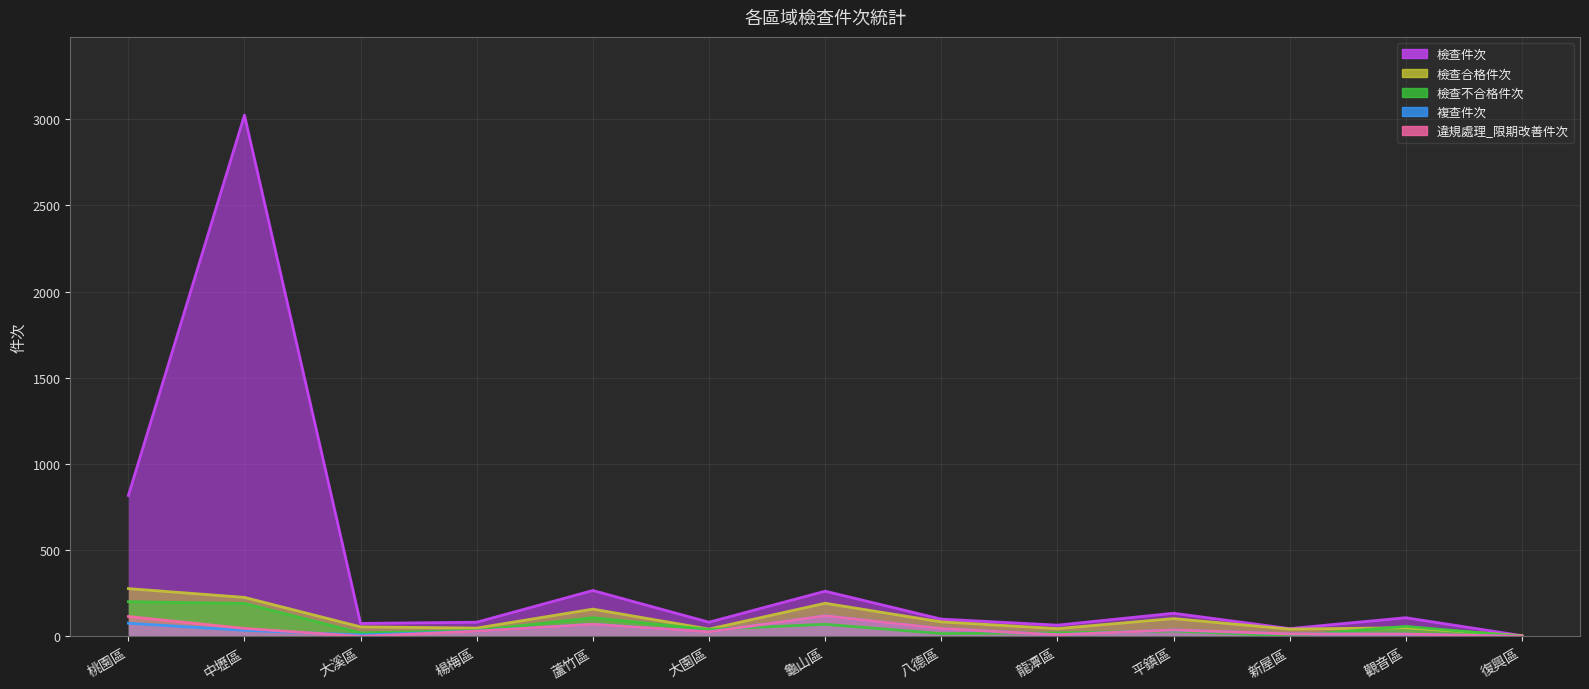

At which category is the sum across all series the highest?

中壢區